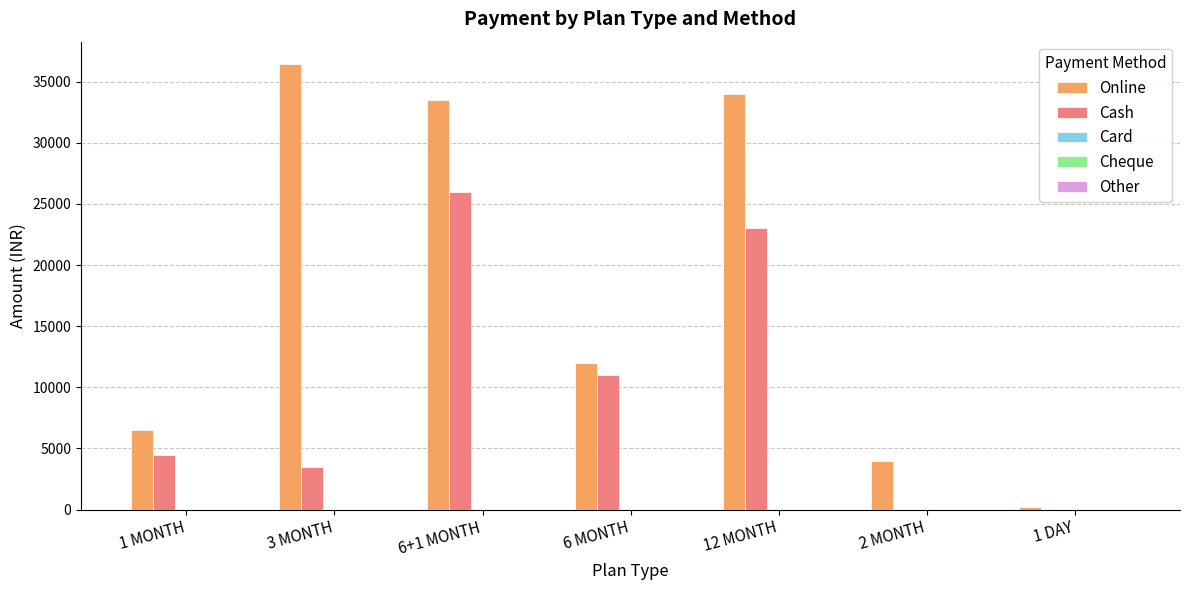

Is it true that Online equals 53471 at 3 MONTH?

False